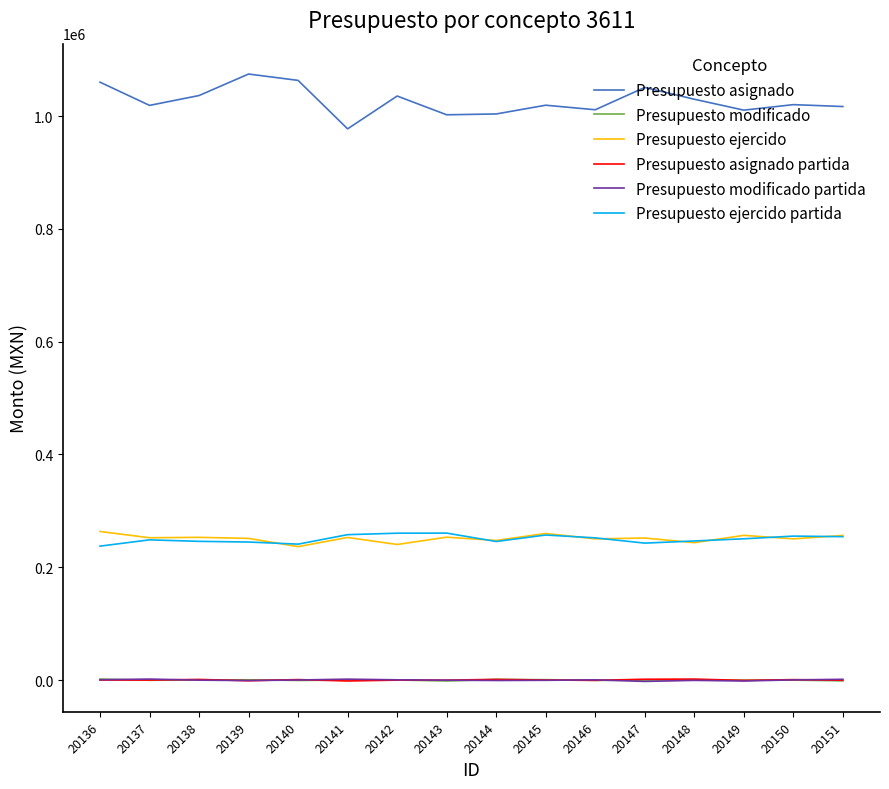

Rank the categories by Presupuesto asignado value from lowest to highest.

20141, 20143, 20144, 20149, 20146, 20151, 20137, 20145, 20150, 20148, 20142, 20138, 20147, 20136, 20140, 20139